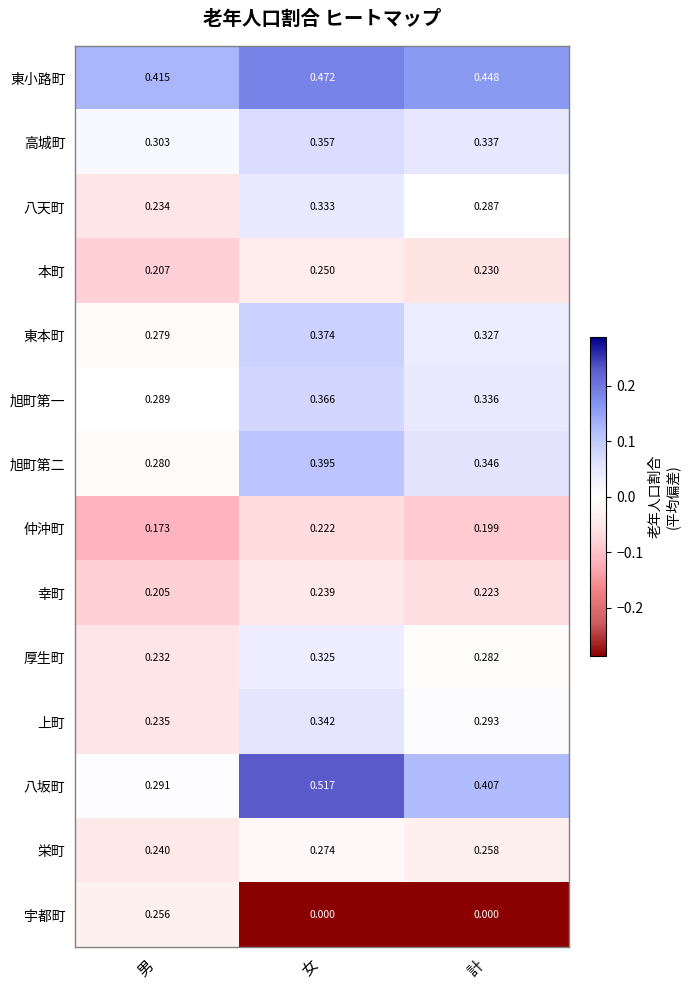

Count the number of data series in this chart.

14